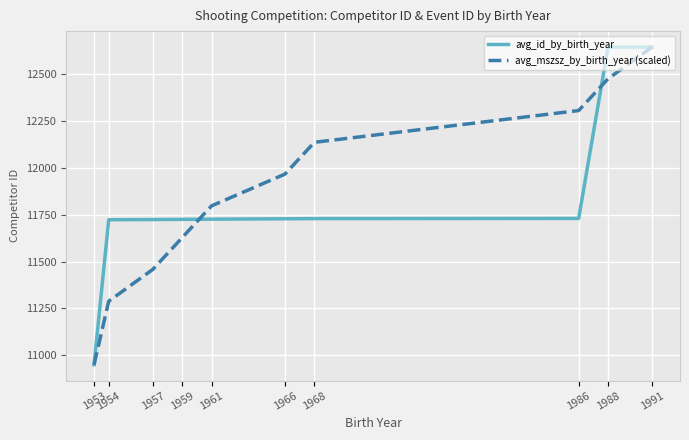

What is the total value across all series at 1966?

23694.6